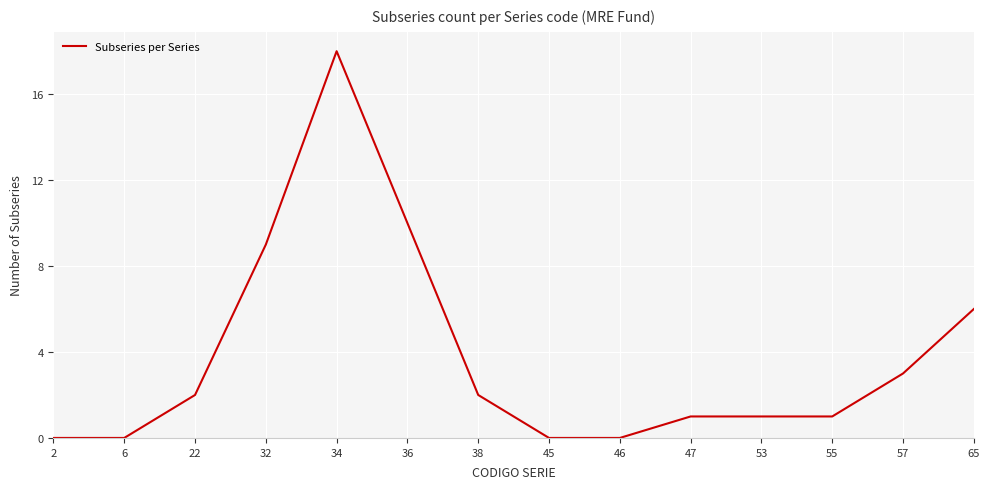

Does the chart display data point markers on the line(s)?

No